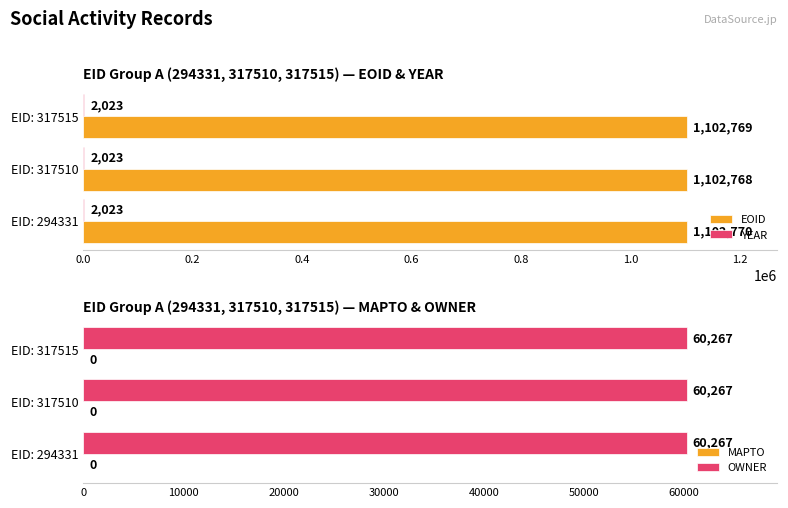

What are all the series names shown in the legend?

EOID, YEAR, MAPTO, OWNER